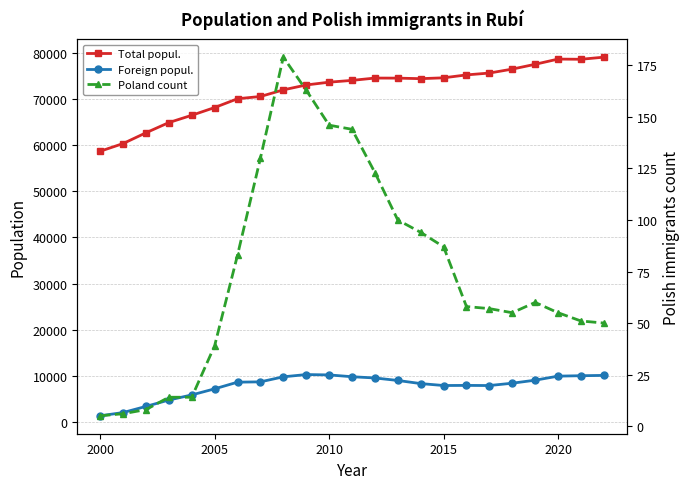

Is it true that Total popul. equals 78591 at 2020?

True